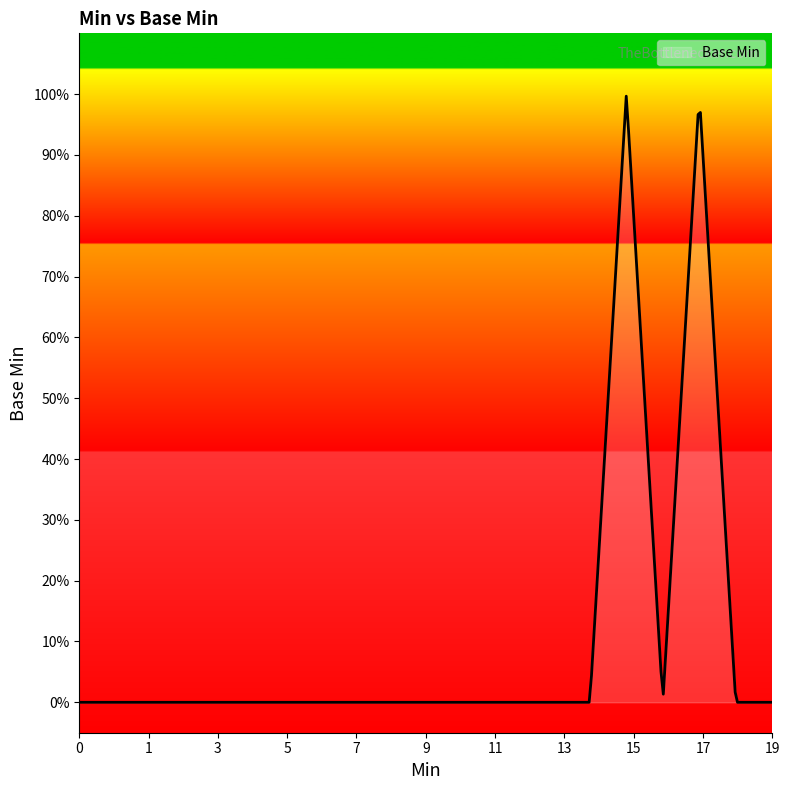

Rank the categories by value from lowest to highest.

0, 0, 0, 0, 0, 0, 0, 0, 0, 0, 0, 0, 0, 0, 0, 0, 0, 0, 1, 1